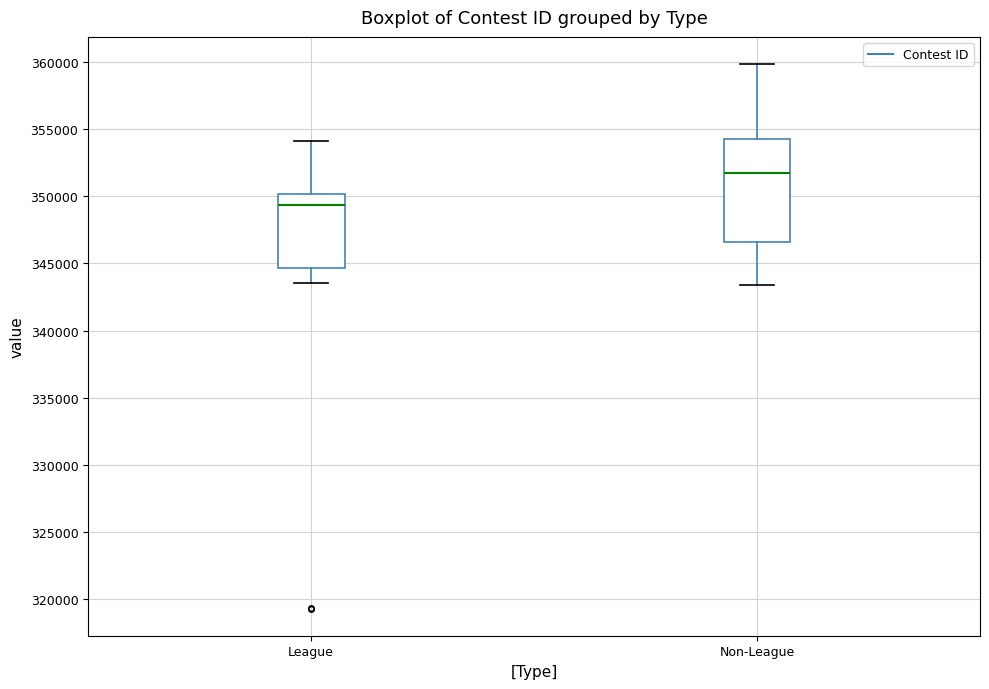

Where does the upper whisker of the box for Non-League end on the y-axis? The values are not printed on the chart, so give them approximately, as read against the axis.

360000